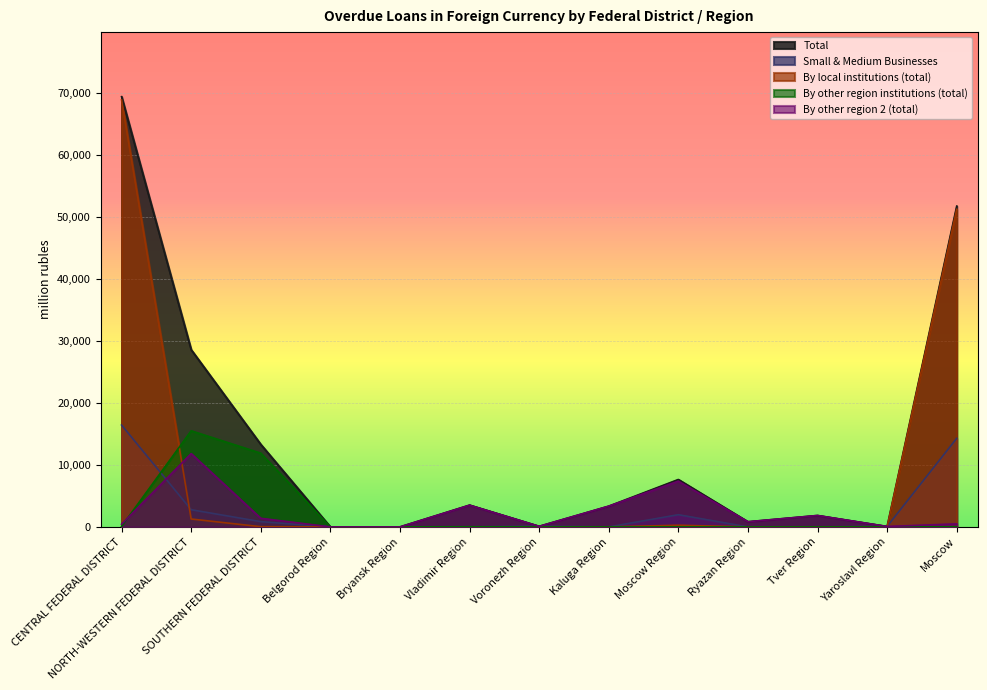

Which category has the lowest value across all series?

Belgorod Region